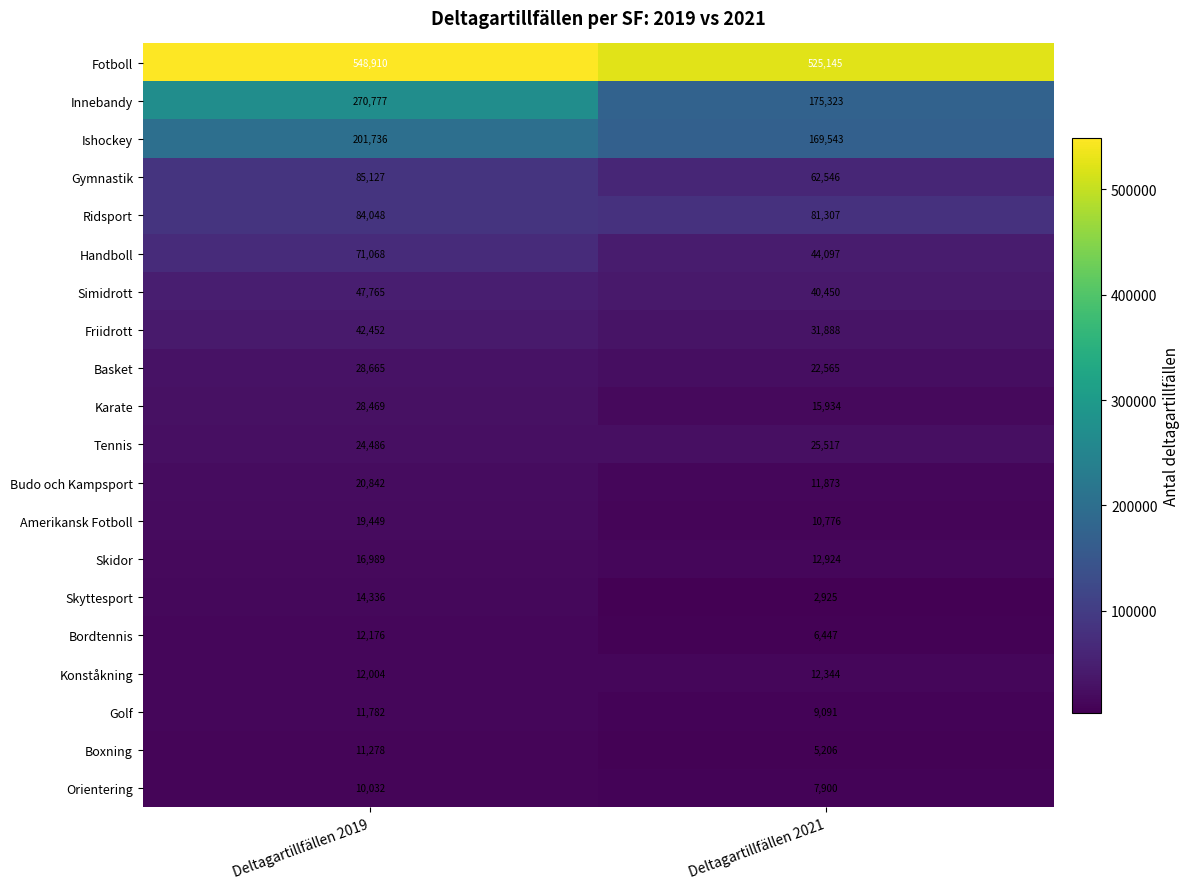

List the series in order of their peak value, lowest first.

Orientering, Boxning, Golf, Bordtennis, Konståkning, Skyttesport, Skidor, Amerikansk Fotboll, Budo och Kampsport, Tennis, Karate, Basket, Friidrott, Simidrott, Handboll, Ridsport, Gymnastik, Ishockey, Innebandy, Fotboll